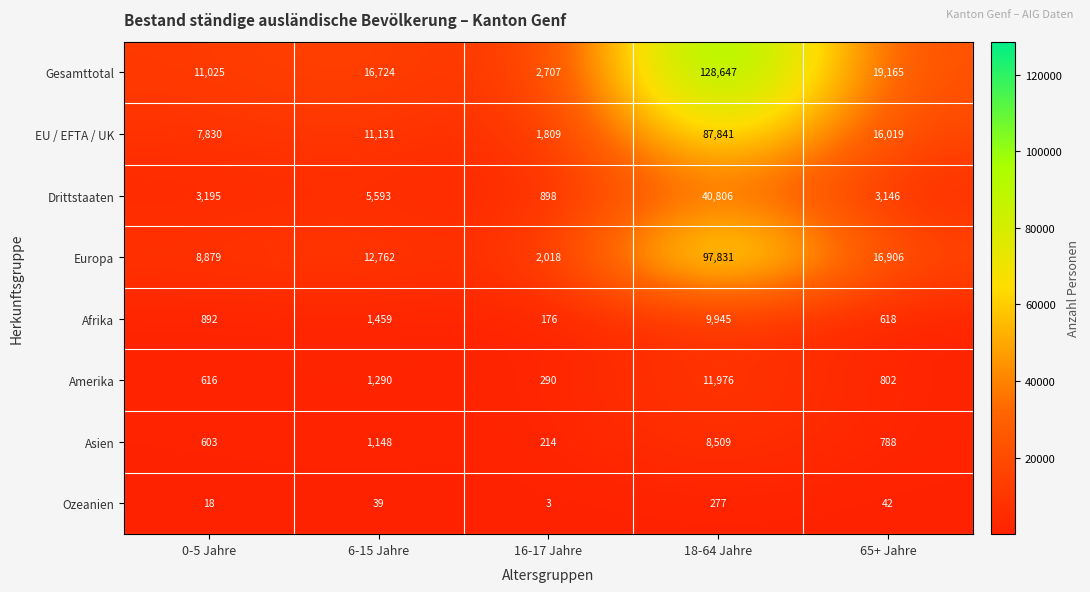

List the series in order of their peak value, highest first.

Gesamttotal, Europa, EU / EFTA / UK, Drittstaaten, Amerika, Afrika, Asien, Ozeanien